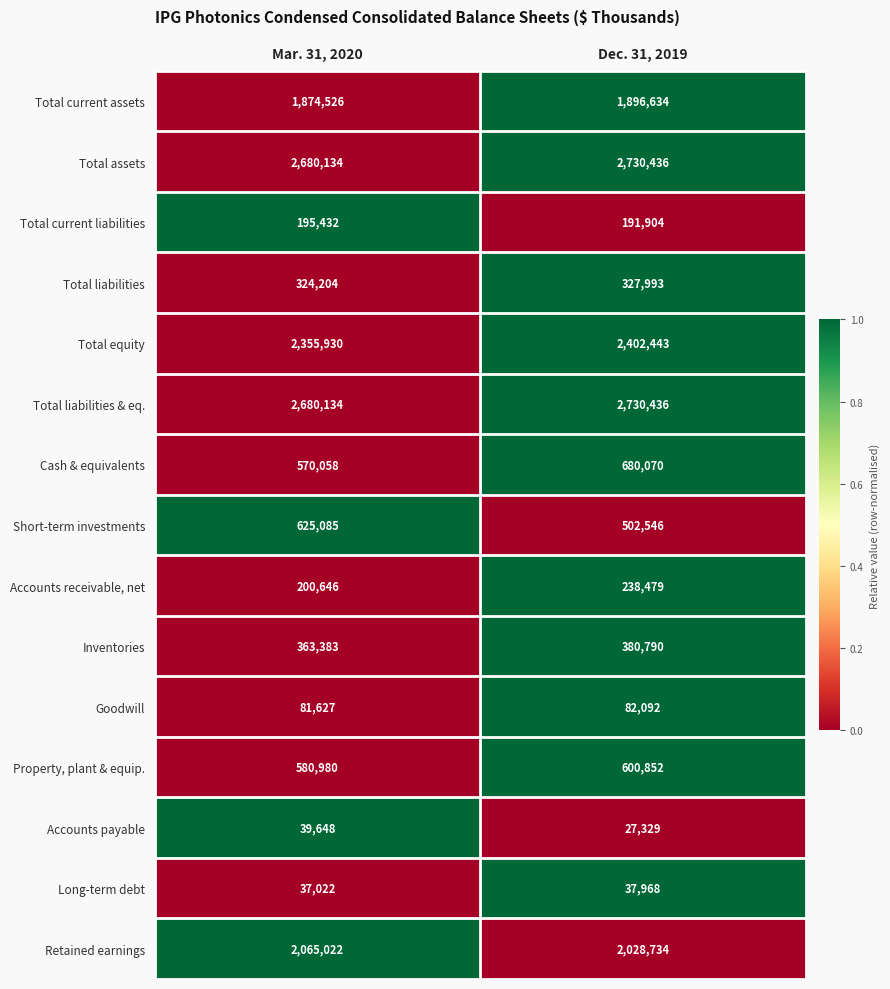

Rank the categories by Cash & equivalents value from lowest to highest.

Mar. 31, 2020, Dec. 31, 2019